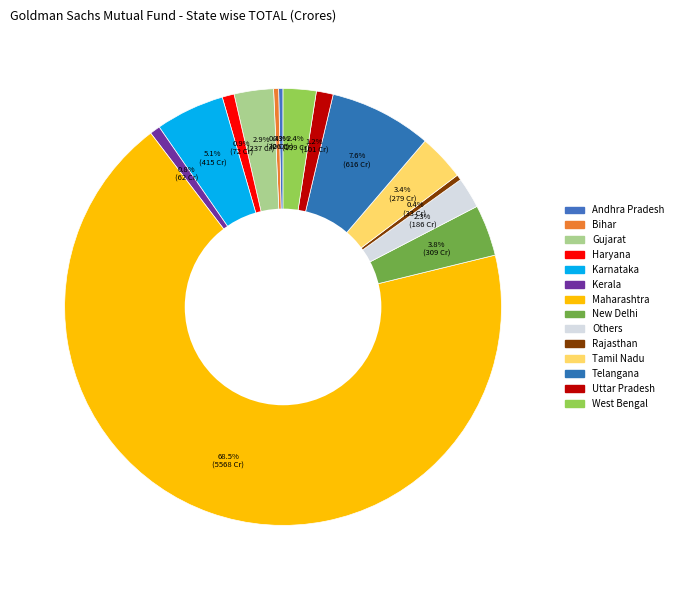

Which category accounts for the majority?

Maharashtra